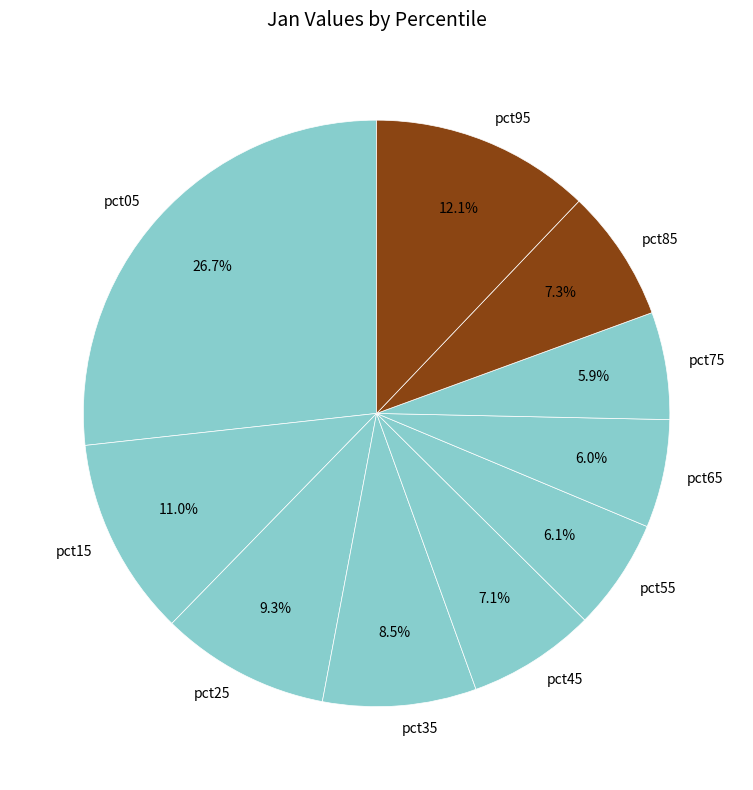

How much of the chart is everything except pct65?

94.0%